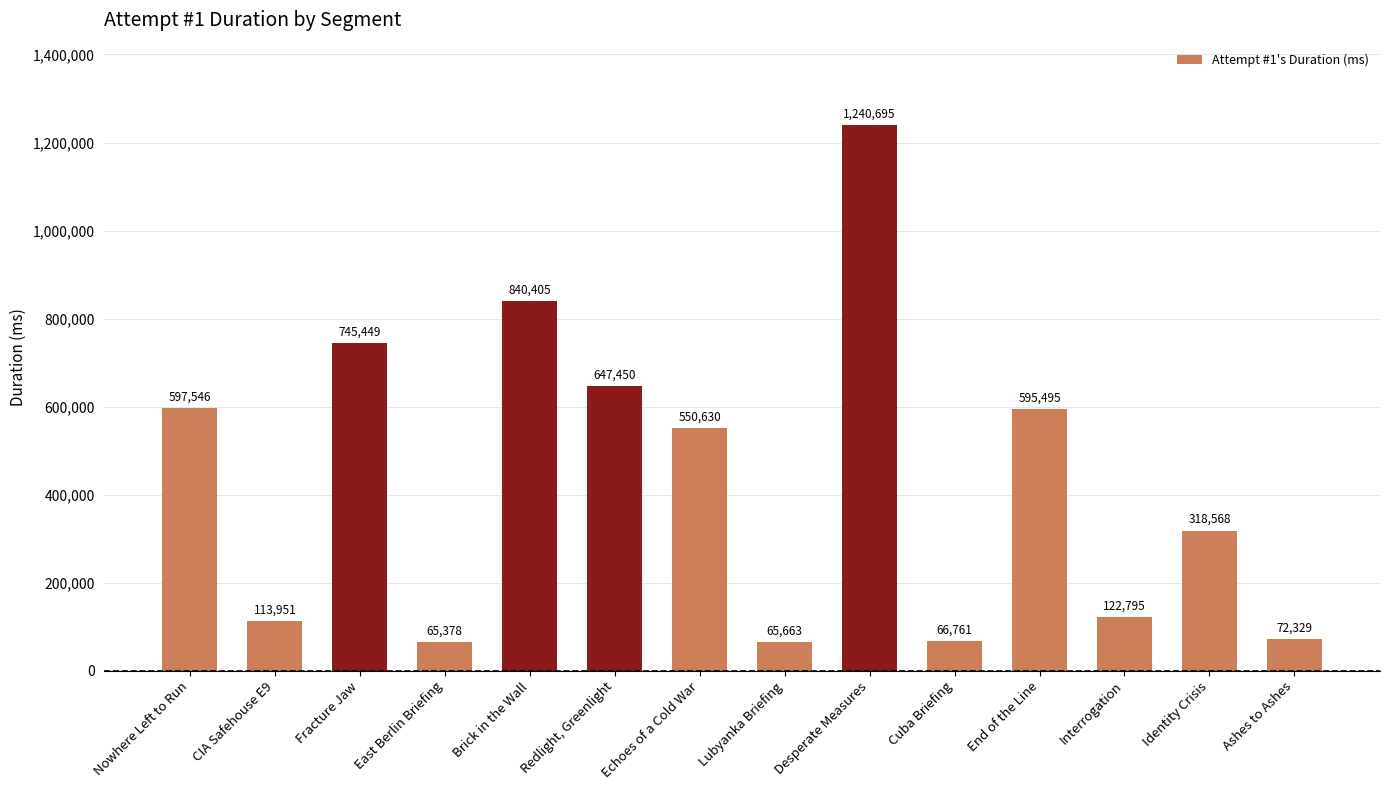

What is the difference between the values at Interrogation and CIA Safehouse E9?

8844